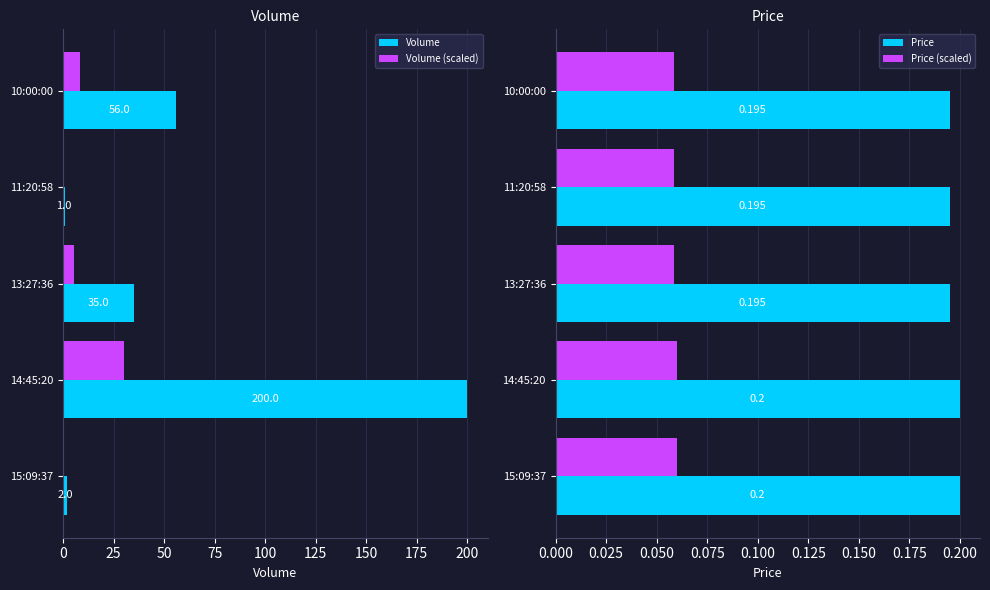

Is it true that Volume equals 35.0 at 13:27:36?

True